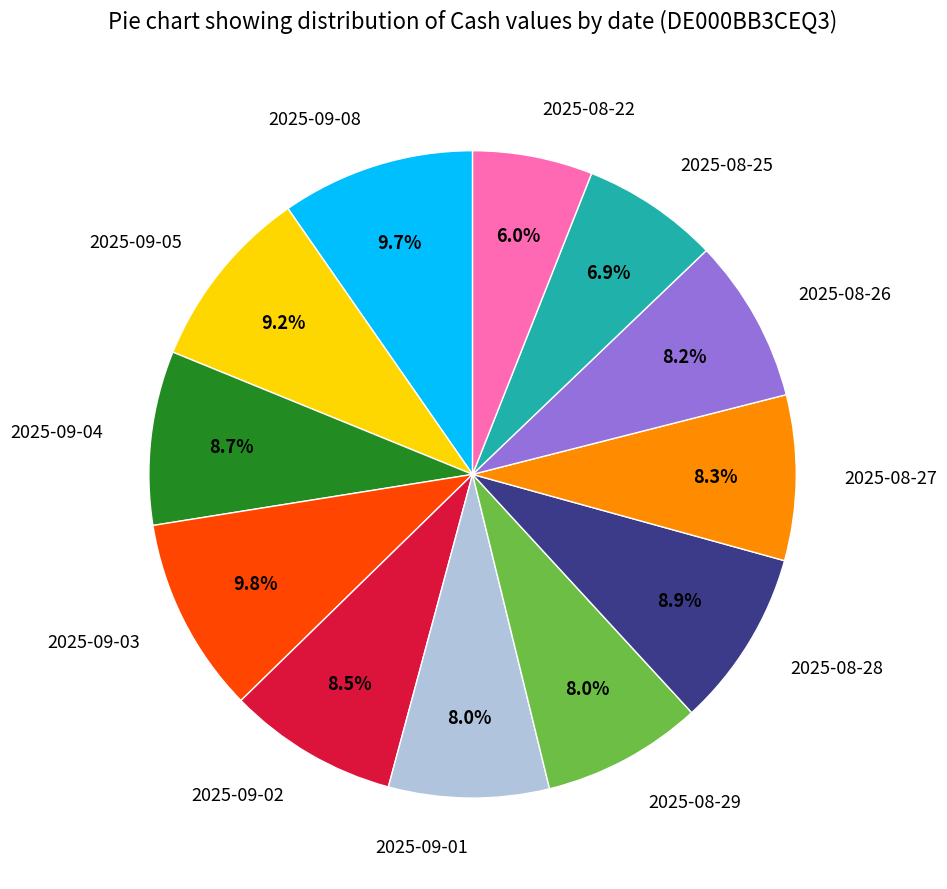

To the nearest percent, what is the average slice percentage?

8%